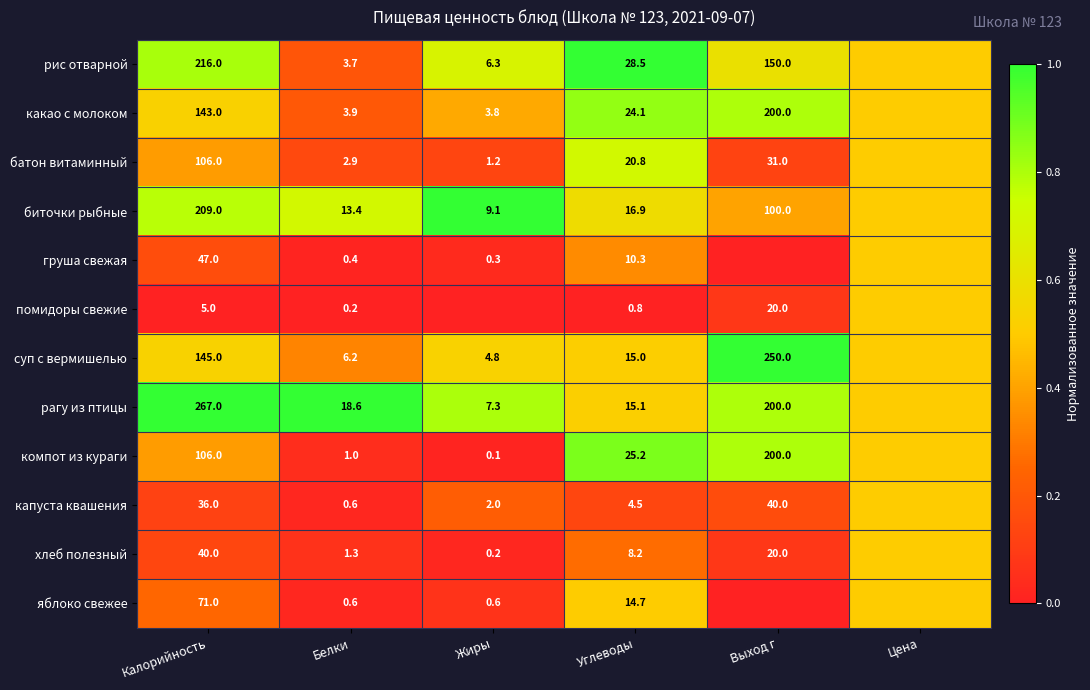

Which series changed the most between Калорийность and Белки?

рагу из птицы